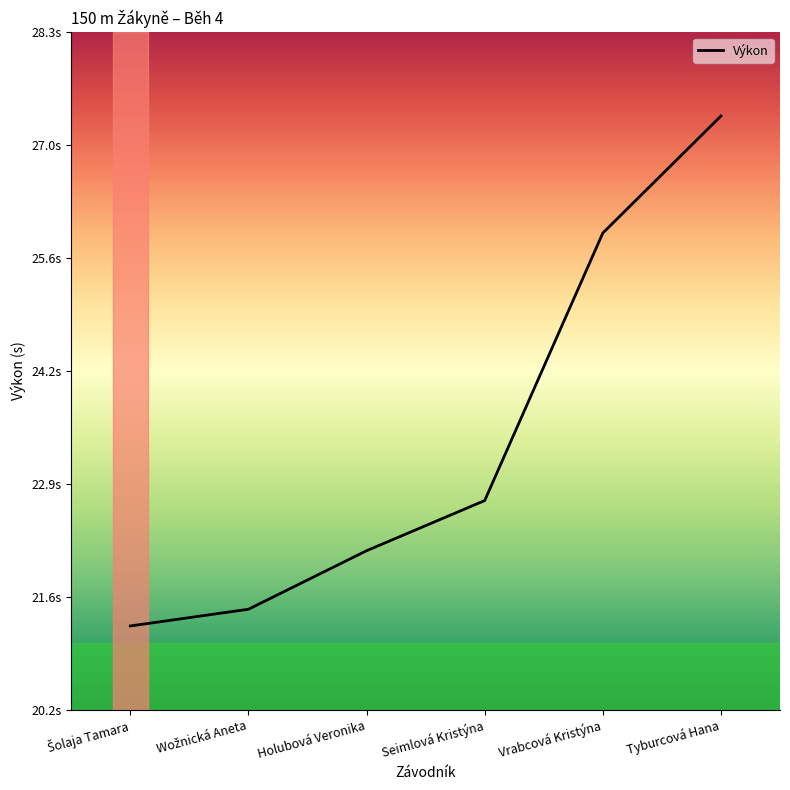

True or false: there are more than 0 points higher than both neighbors.

False